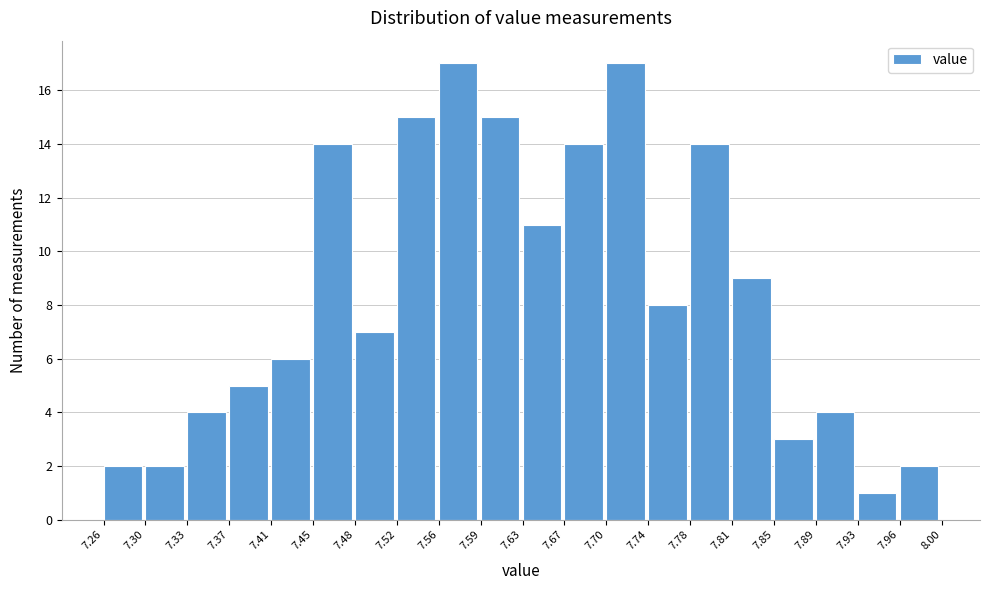

Reading left to right, list every bar in this chart as the range it spans on the x-axis followed by its height. The values are not printed on the chart, so give them approximately, as read against the axis.

7.26 to 7.30: 2
7.30 to 7.33: 2
7.33 to 7.37: 4
7.37 to 7.41: 5
7.41 to 7.45: 6
7.45 to 7.48: 14
7.48 to 7.52: 7
7.52 to 7.56: 15
7.56 to 7.59: 17
7.59 to 7.63: 15
7.63 to 7.67: 11
7.67 to 7.70: 14
7.70 to 7.74: 17
7.74 to 7.78: 8
7.78 to 7.81: 14
7.81 to 7.85: 9
7.85 to 7.89: 3
7.89 to 7.93: 4
7.93 to 7.96: 1
7.96 to 8.00: 2